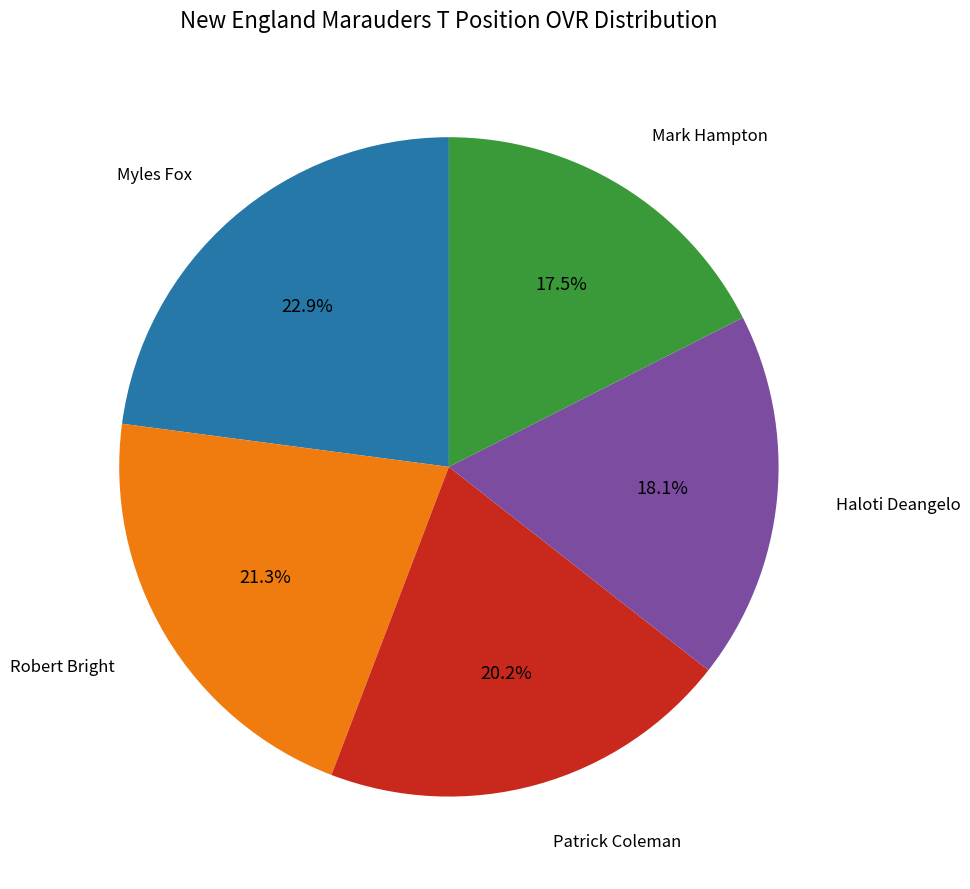

Is there any slice that represents more than half of the pie?

No